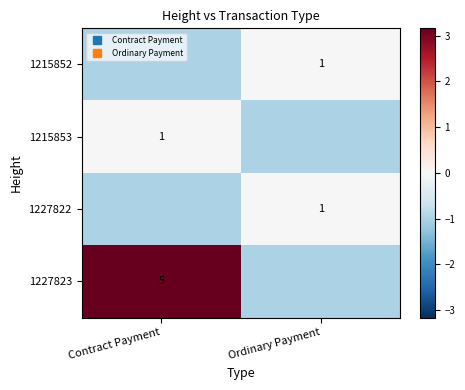

True or false: 1215853 has a value of 0 at Contract Payment.

True